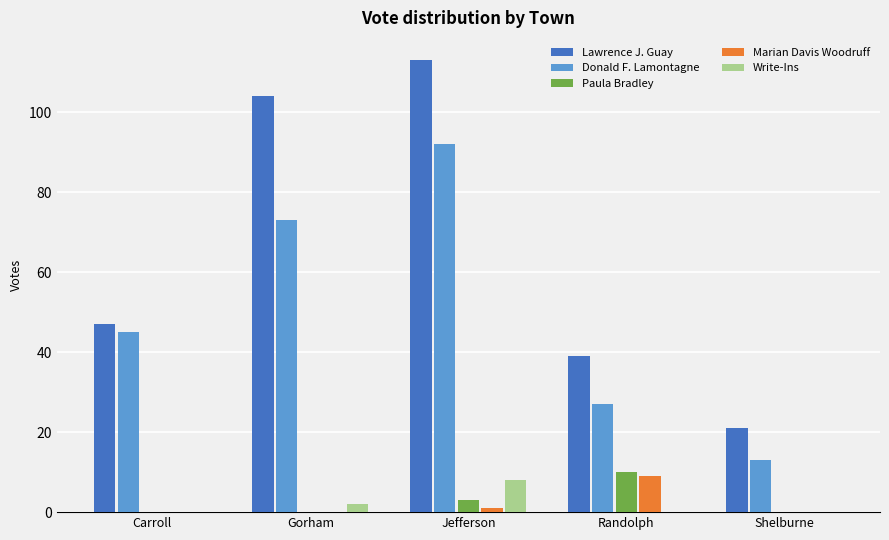

What is the total value across all series at Shelburne?

34